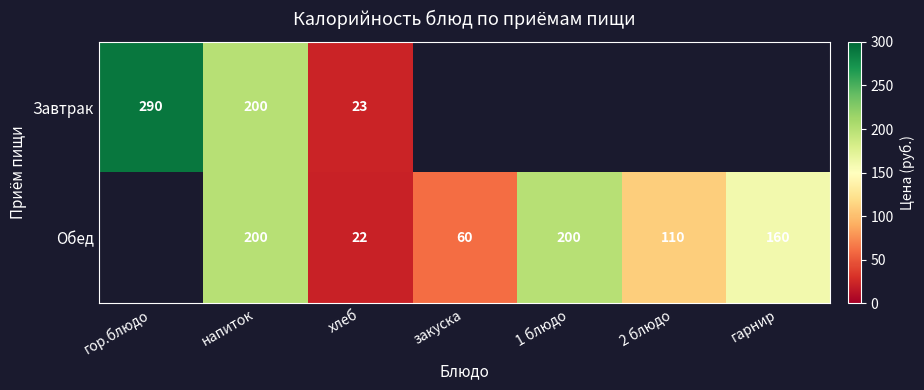

Which series changed the most between напиток and хлеб?

Обед